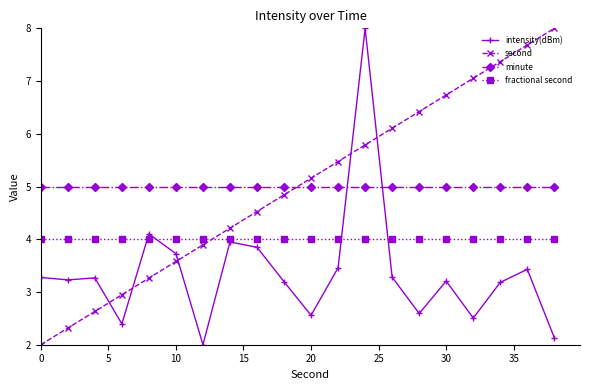

What is the minimum value shown in the chart?

2.0